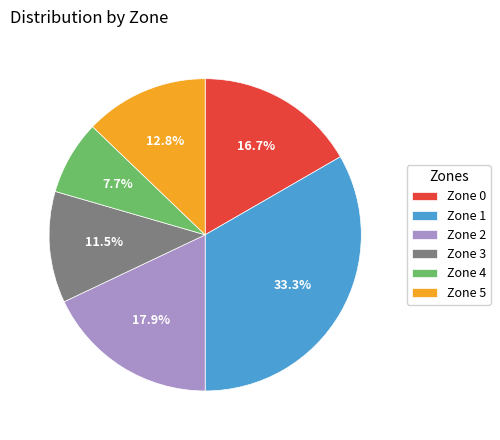

What is the total percentage of Zone 2 and Zone 1?

51.3%